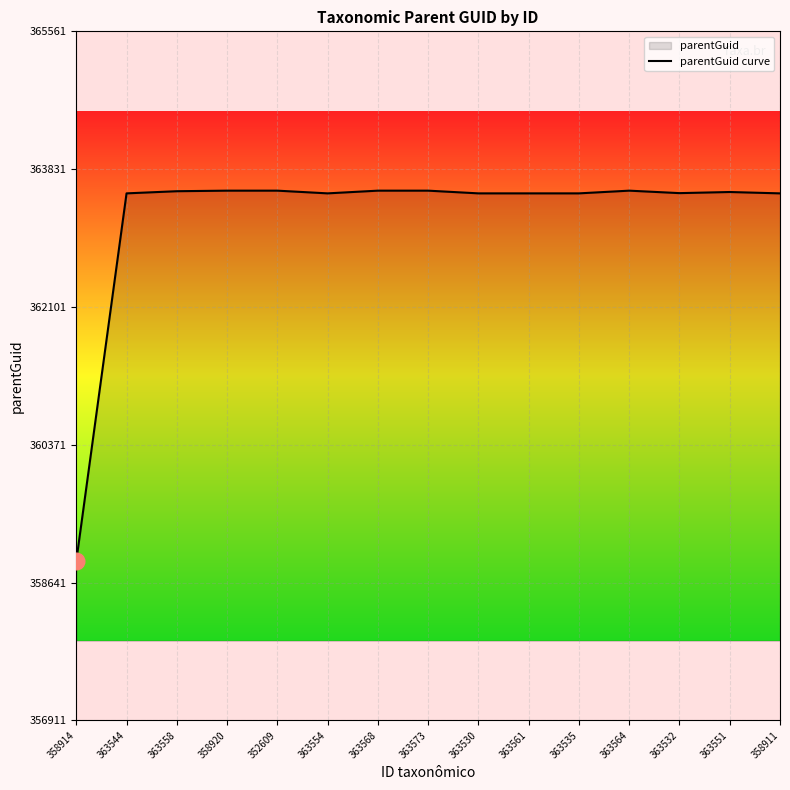

What is the average value?

363234